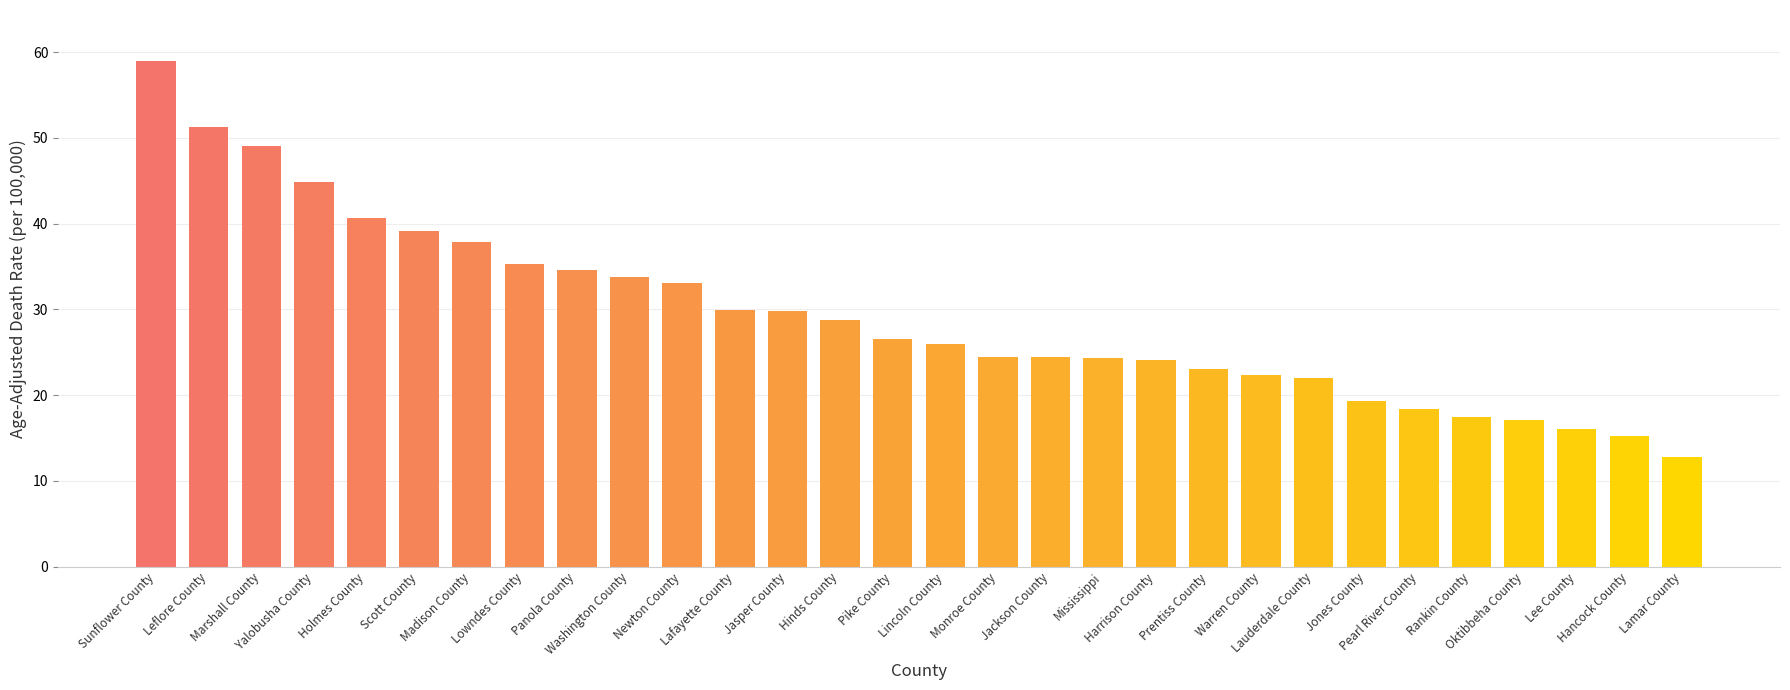

Which has a higher value, Jasper County or Newton County?

Newton County